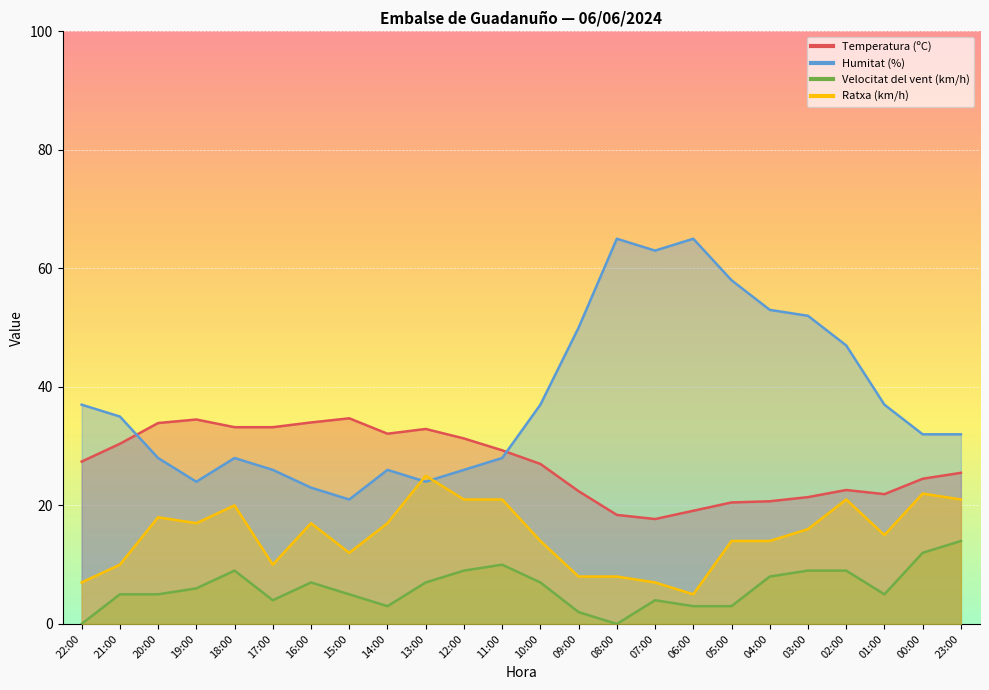

List the labels in order of Ratxa (km/h) value, largest first.

13:00, 00:00, 12:00, 11:00, 02:00, 23:00, 18:00, 20:00, 19:00, 16:00, 14:00, 03:00, 01:00, 10:00, 05:00, 04:00, 15:00, 21:00, 17:00, 09:00, 08:00, 22:00, 07:00, 06:00